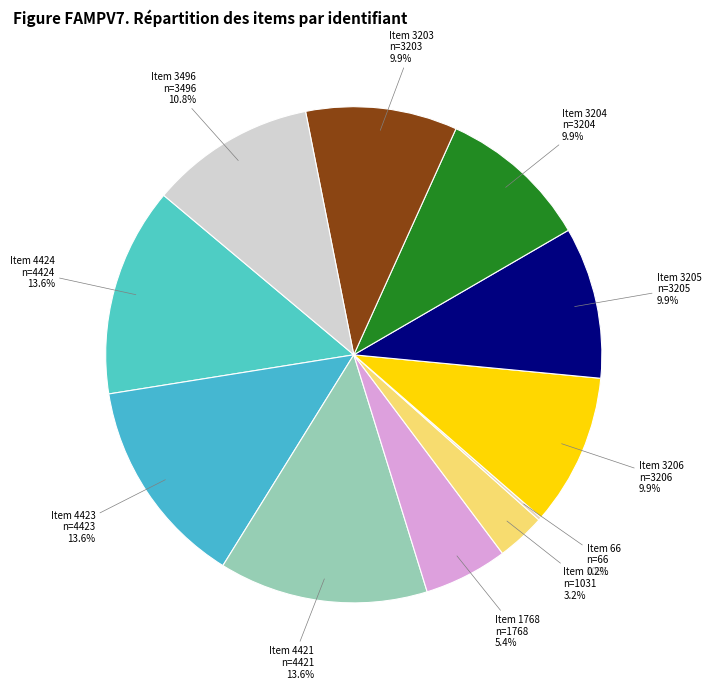

Which category has the biggest portion of the pie?

Item 4424